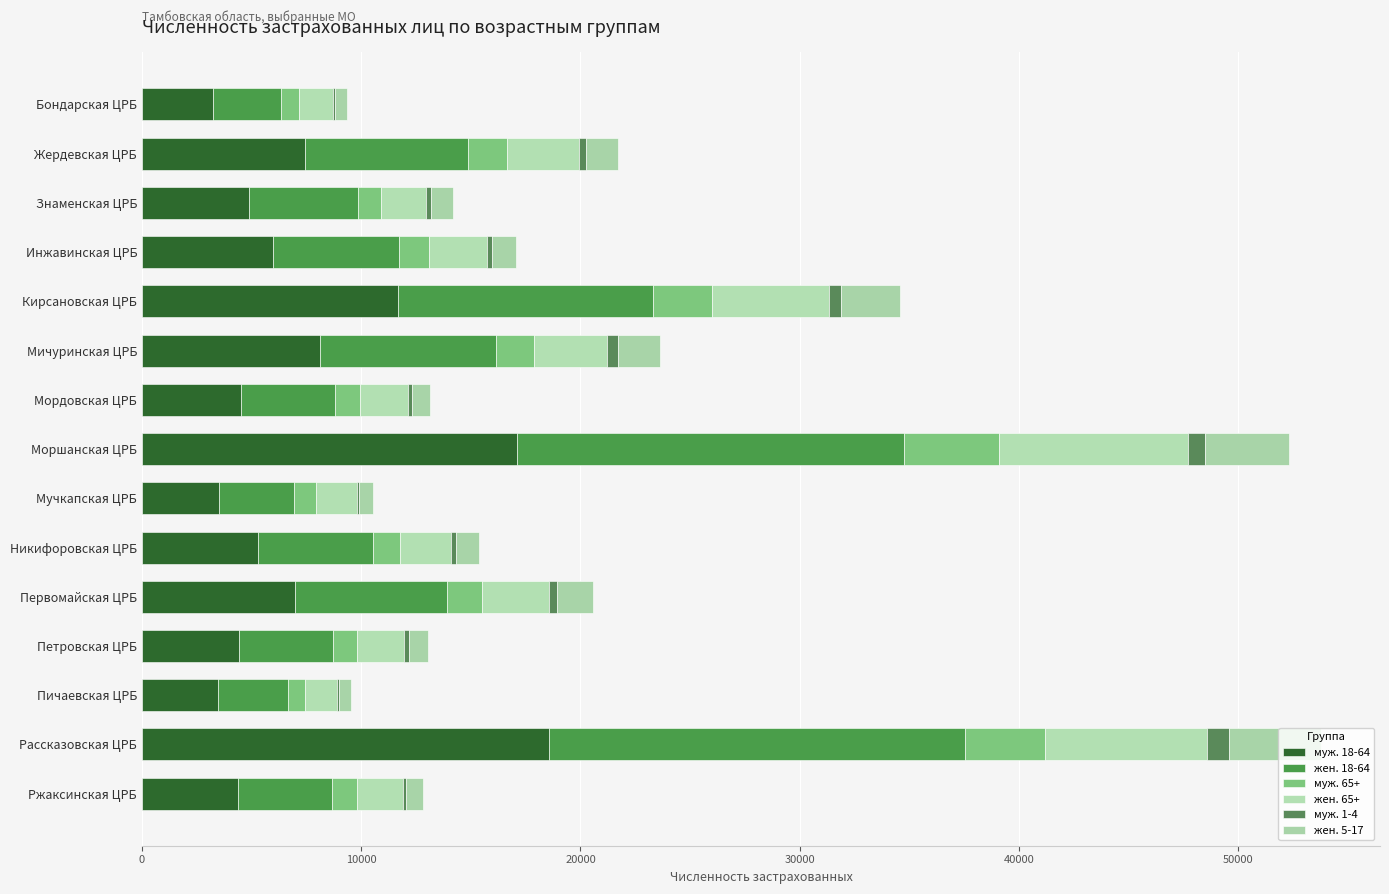

How many data points does each series have?

15